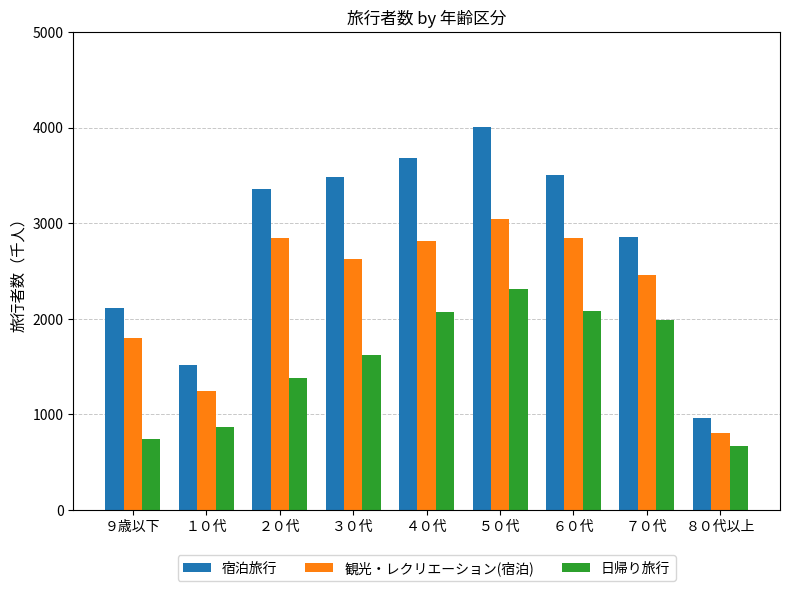

Between １０代 and ５０代, which series saw the biggest shift?

宿泊旅行